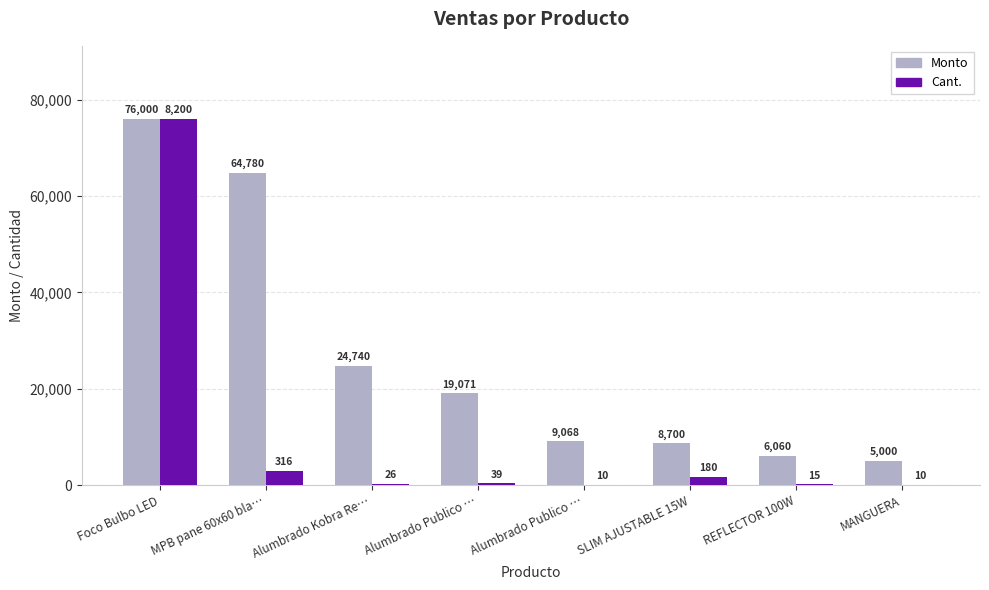

How many distinct data groups are displayed?

2